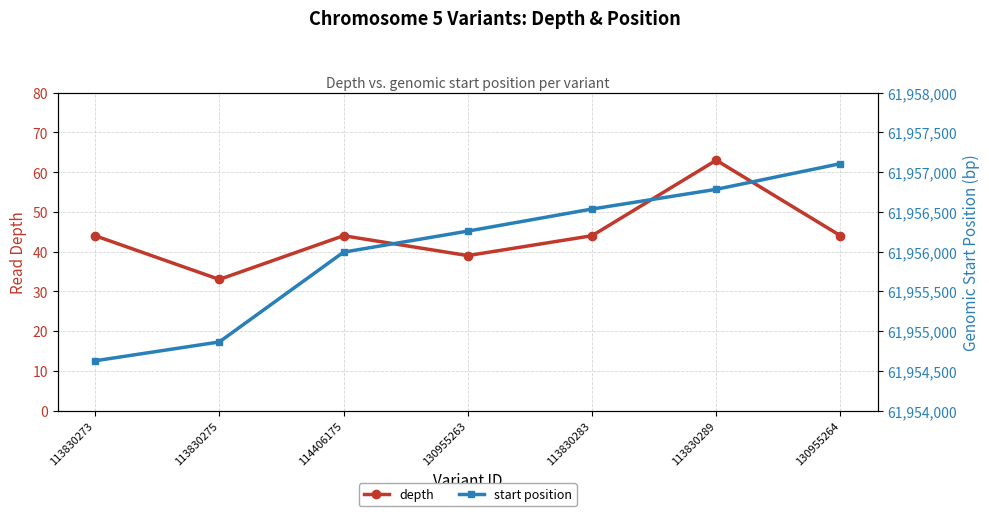

What is the value of the depth point at the 7th from the left?

44